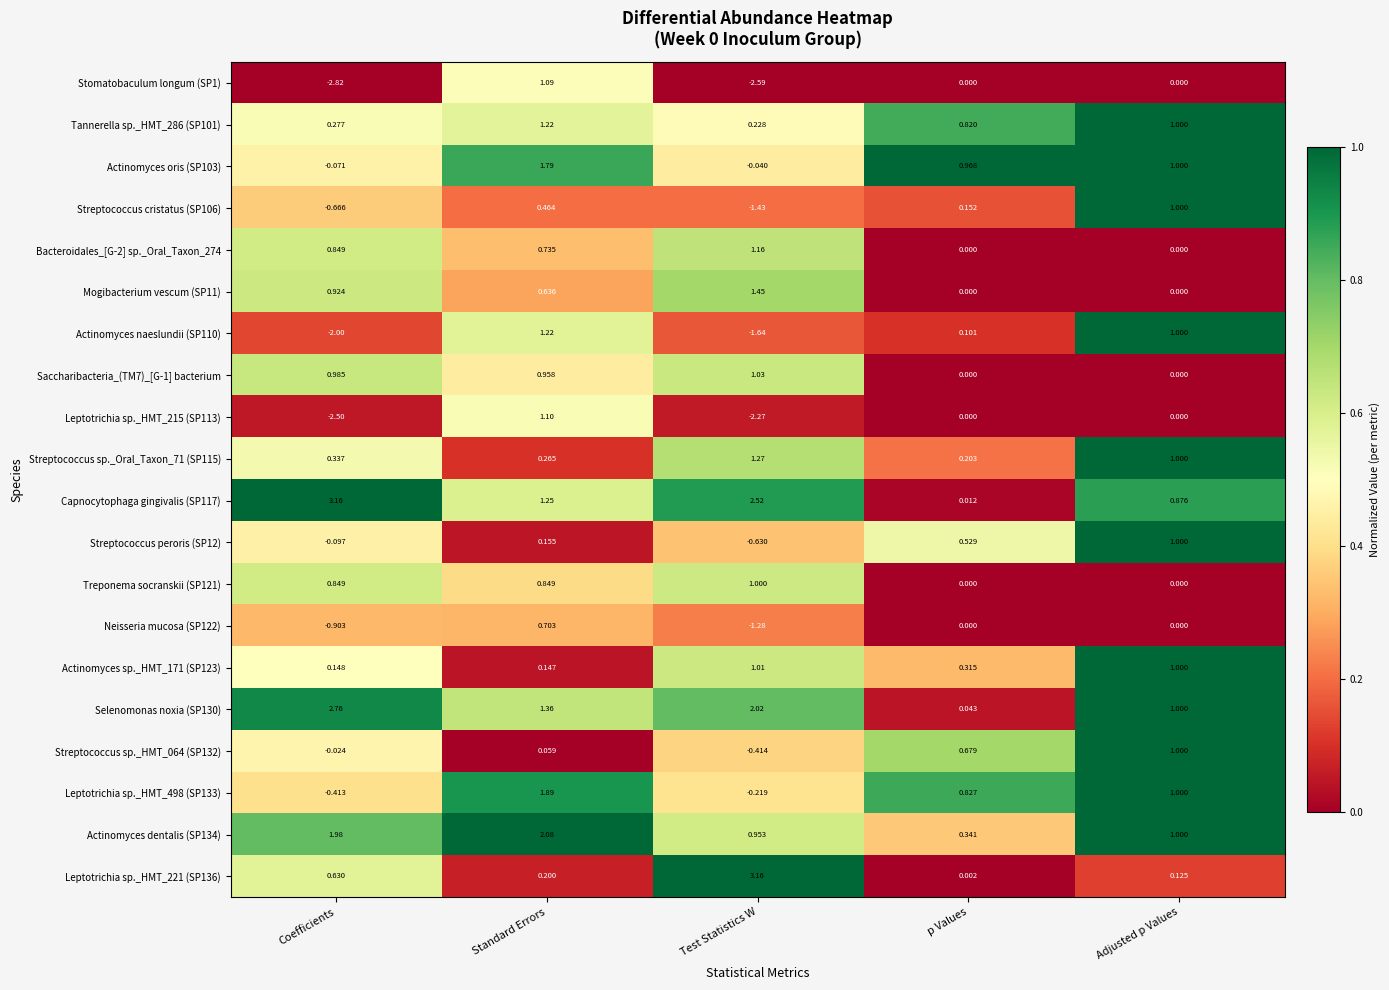

Is the value of Actinomyces sp._HMT_171 (SP123) at Standard Errors greater than the value of Leptotrichia sp._HMT_221 (SP136) at Adjusted p Values?

Yes